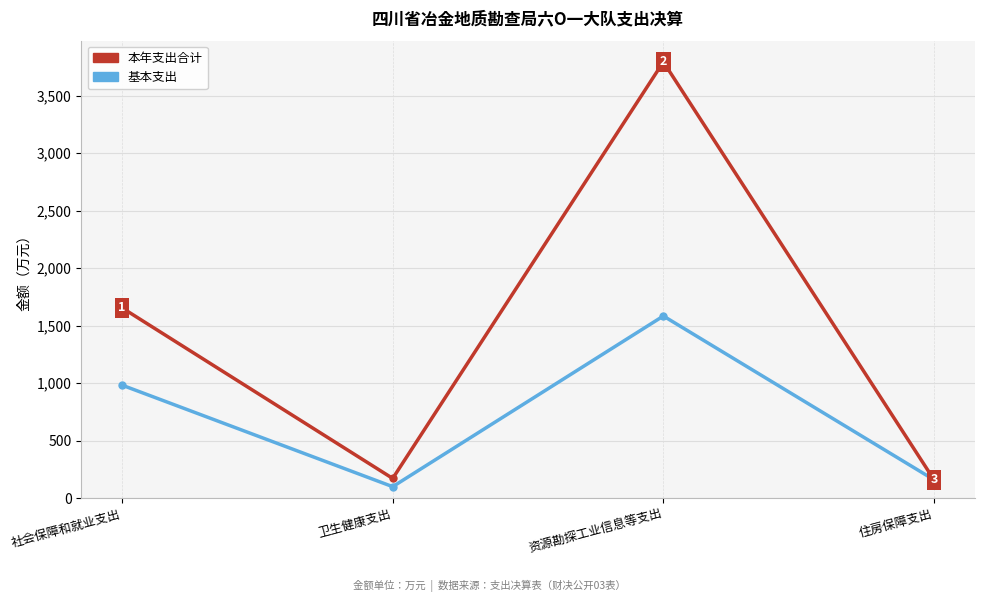

What is the label of the 1st point from the left?

社会保障和就业支出